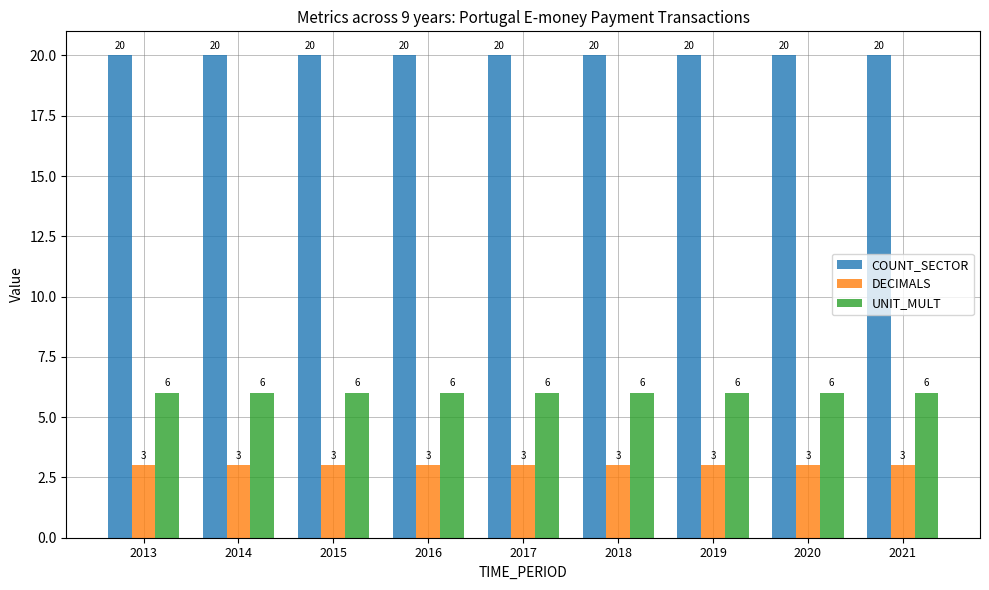

What is the minimum value for COUNT_SECTOR?

20